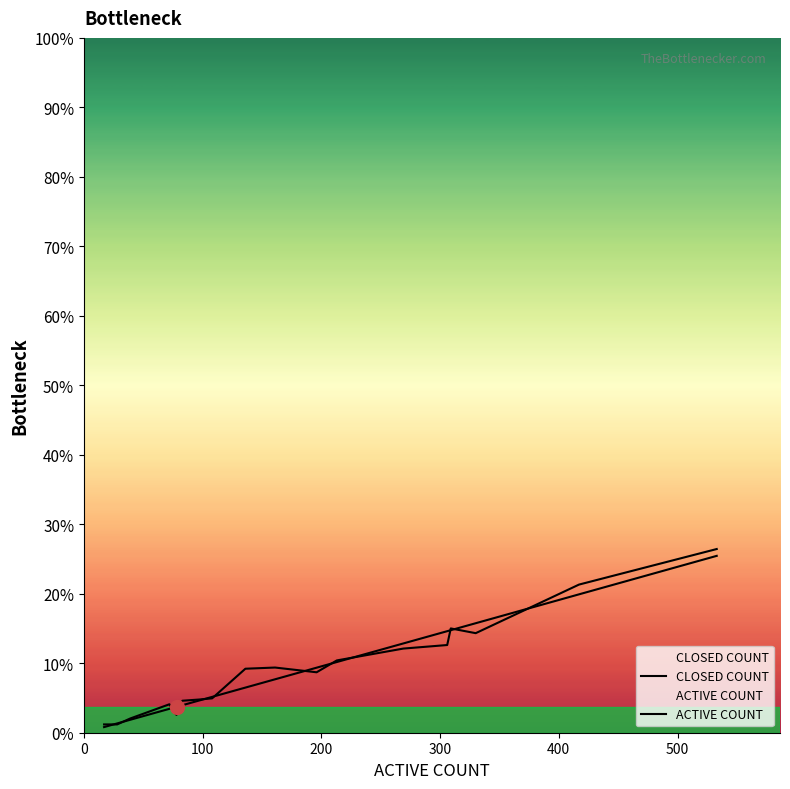

How many interior local valleys does the CLOSED COUNT series have?

3